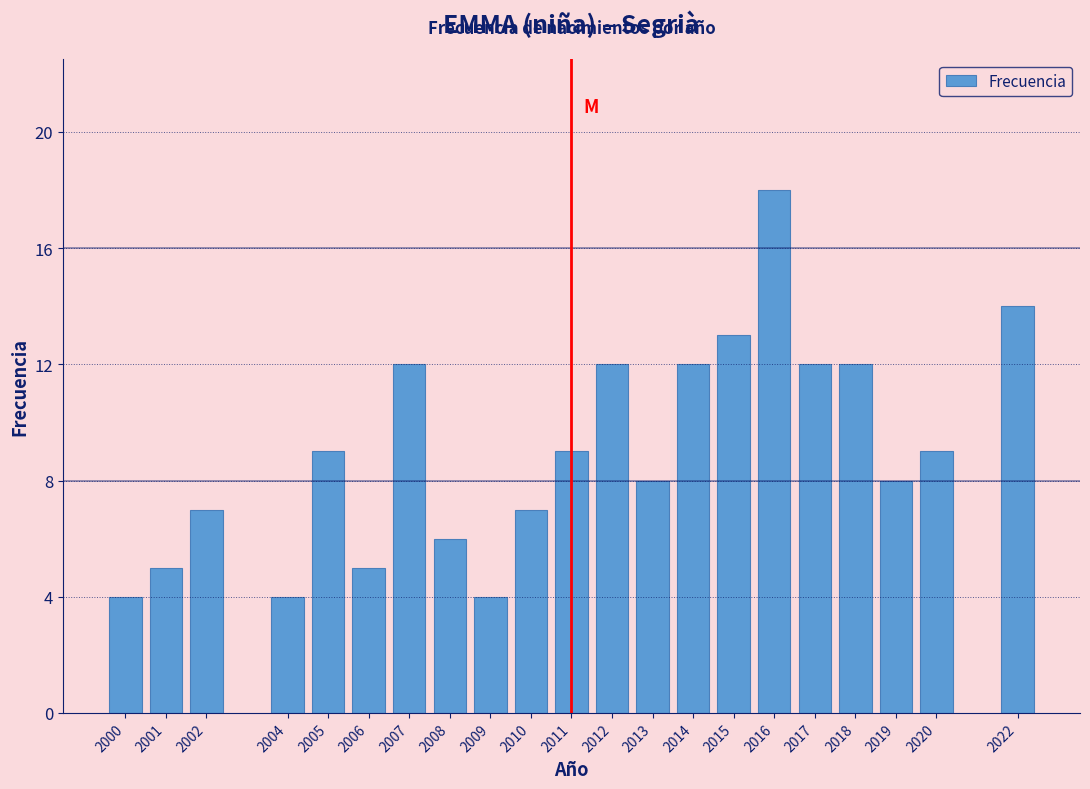

Reading right to left, extract all data points from this chart.

2022=14	2020=9	2019=8	2018=12	2017=12	2016=18	2015=13	2014=12	2013=8	2012=12	2011=9	2010=7	2009=4	2008=6	2007=12	2006=5	2005=9	2004=4	2002=7	2001=5	2000=4